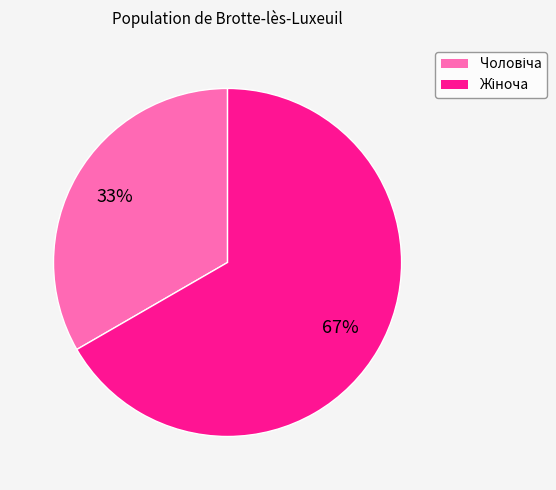

To the nearest percent, what is the average slice percentage?

50%